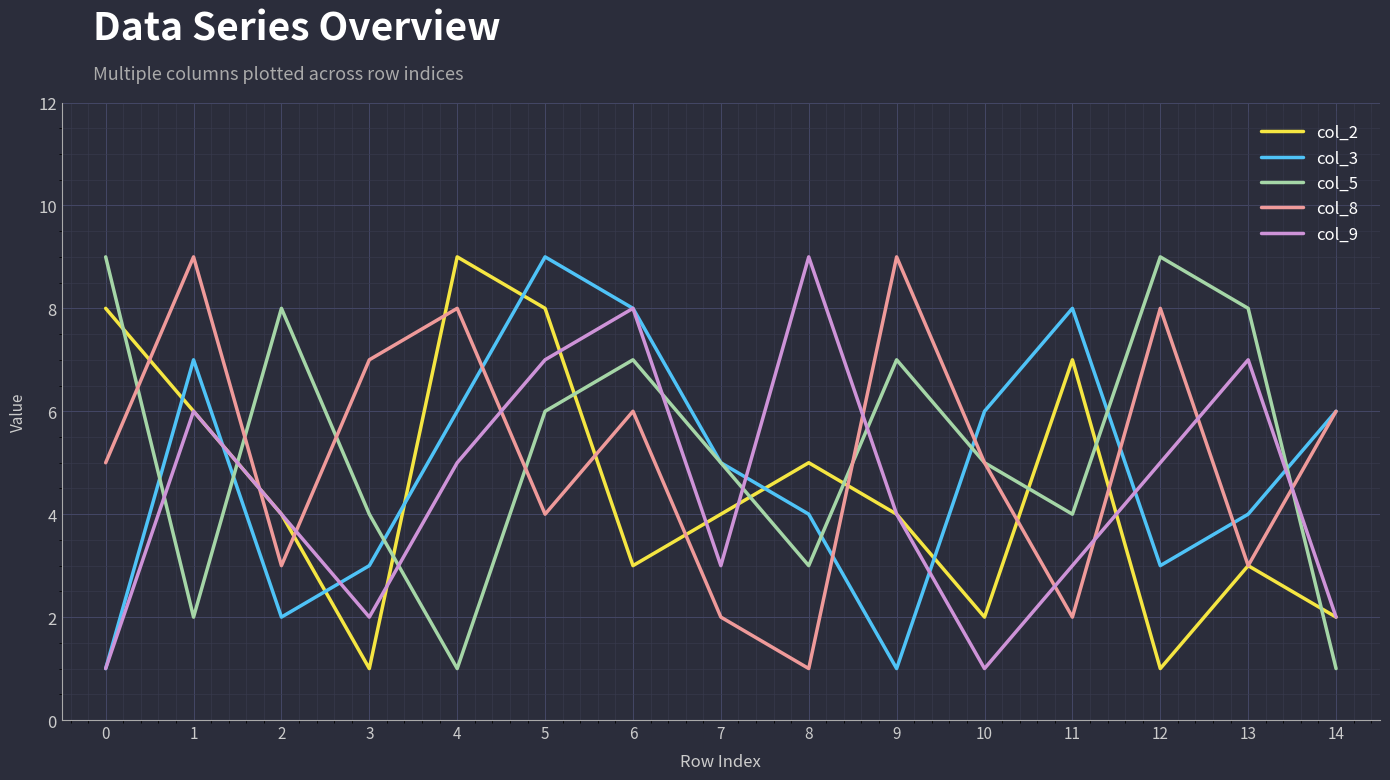

Reading right to left, what are all the values shown in this chart?

col_2: 14=2	13=3	12=1	11=7	10=2	9=4	8=5	7=4	6=3	5=8	4=9	3=1	2=4	1=6	0=8
col_3: 14=6	13=4	12=3	11=8	10=6	9=1	8=4	7=5	6=8	5=9	4=6	3=3	2=2	1=7	0=1
col_5: 14=1	13=8	12=9	11=4	10=5	9=7	8=3	7=5	6=7	5=6	4=1	3=4	2=8	1=2	0=9
col_8: 14=6	13=3	12=8	11=2	10=5	9=9	8=1	7=2	6=6	5=4	4=8	3=7	2=3	1=9	0=5
col_9: 14=2	13=7	12=5	11=3	10=1	9=4	8=9	7=3	6=8	5=7	4=5	3=2	2=4	1=6	0=1